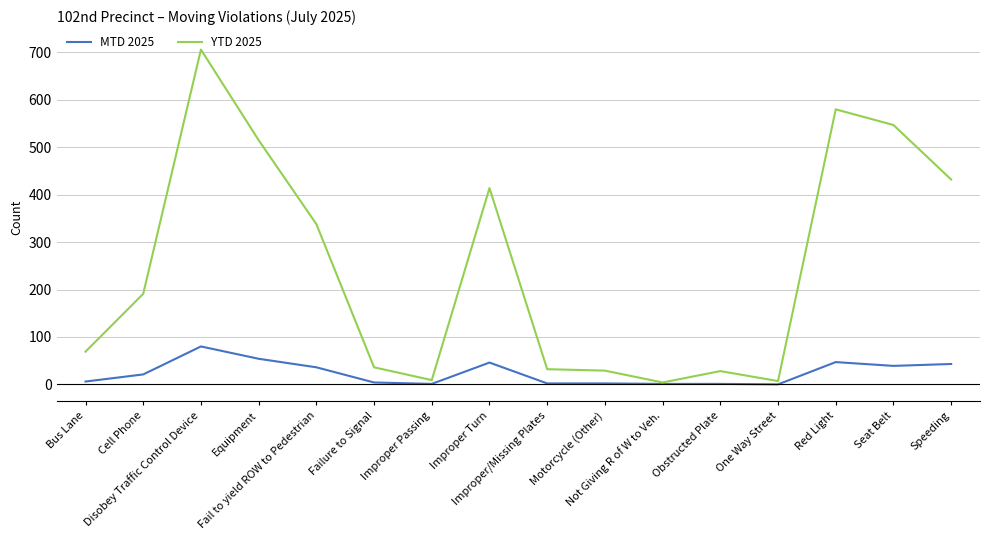

At which label does MTD 2025 reach its peak?

Disobey Traffic Control Device